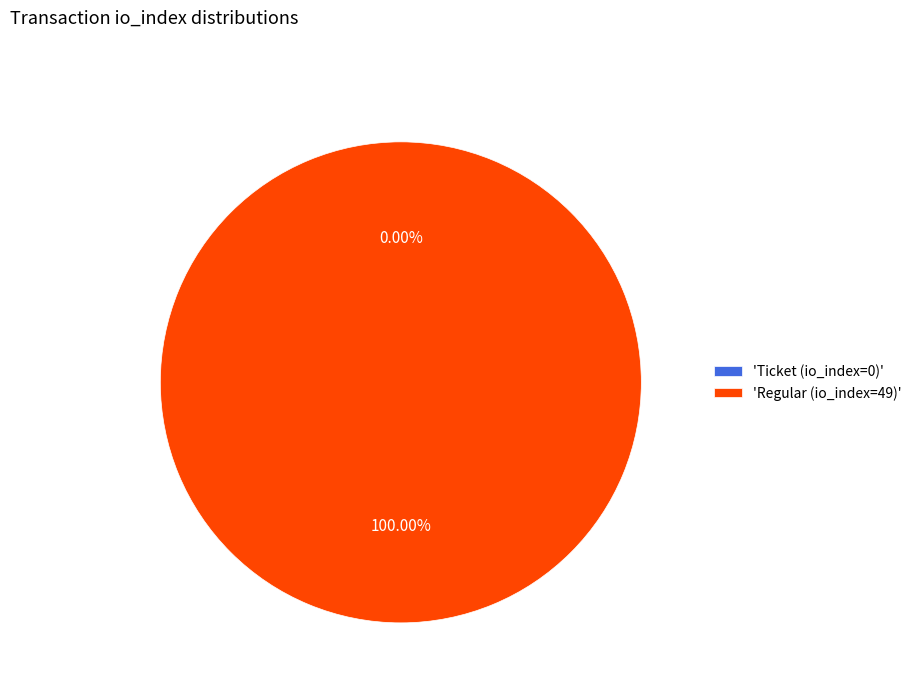

What is the change in value from Ticket (io_index=0) to Regular (io_index=49)?

+49